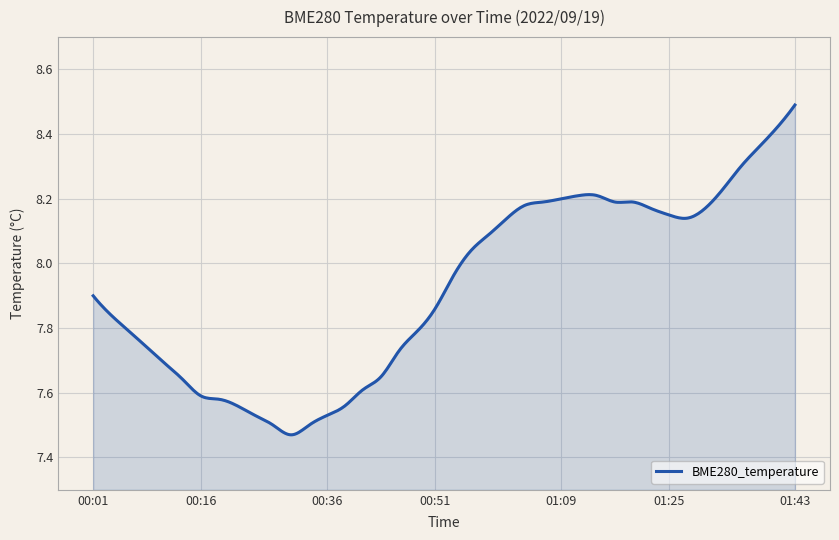

Is this an area chart (filled region under the line)?

Yes